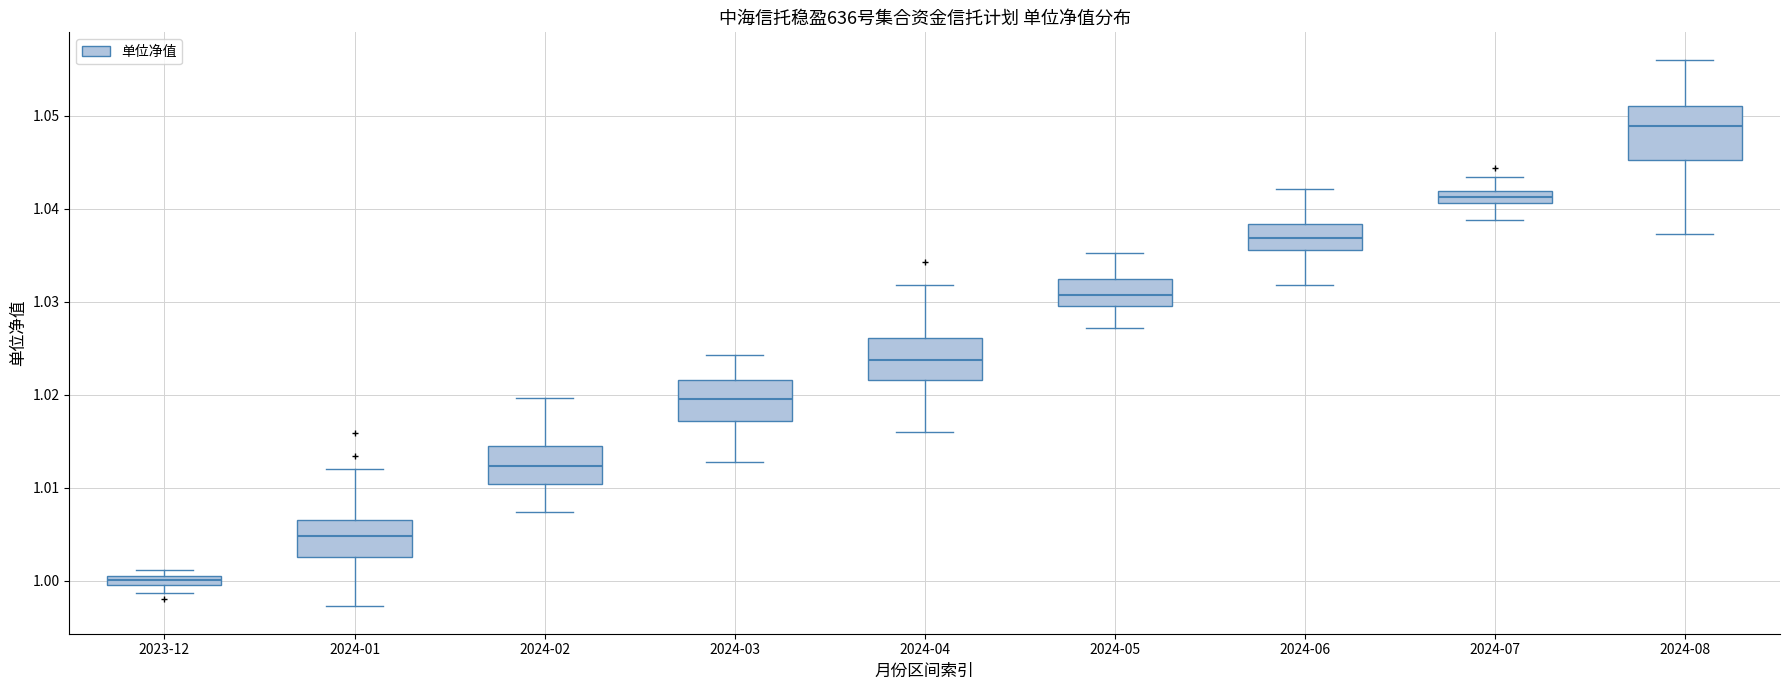

Where does the lower whisker of the box for 2024-08 end on the y-axis? The values are not printed on the chart, so give them approximately, as read against the axis.

1.037